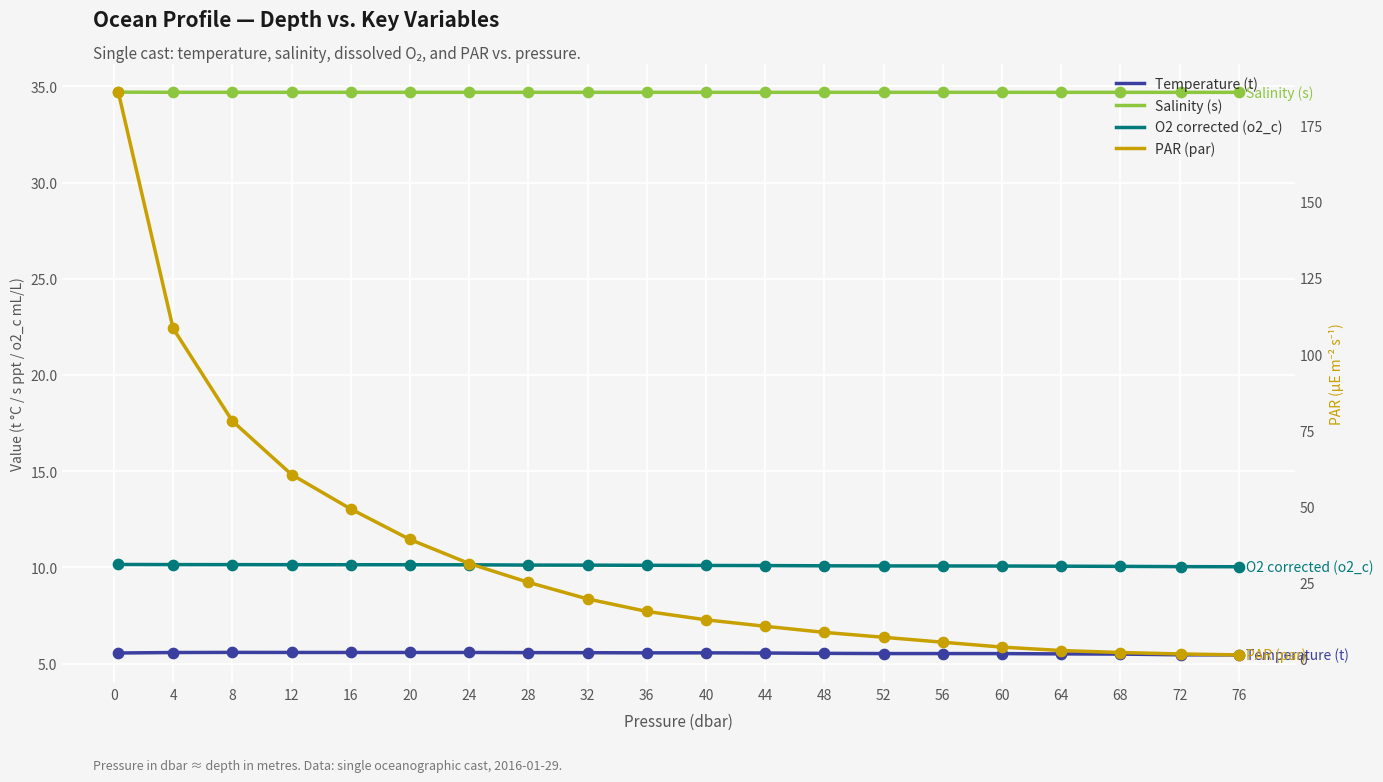

Which series contains the lowest Y value?

PAR (par)